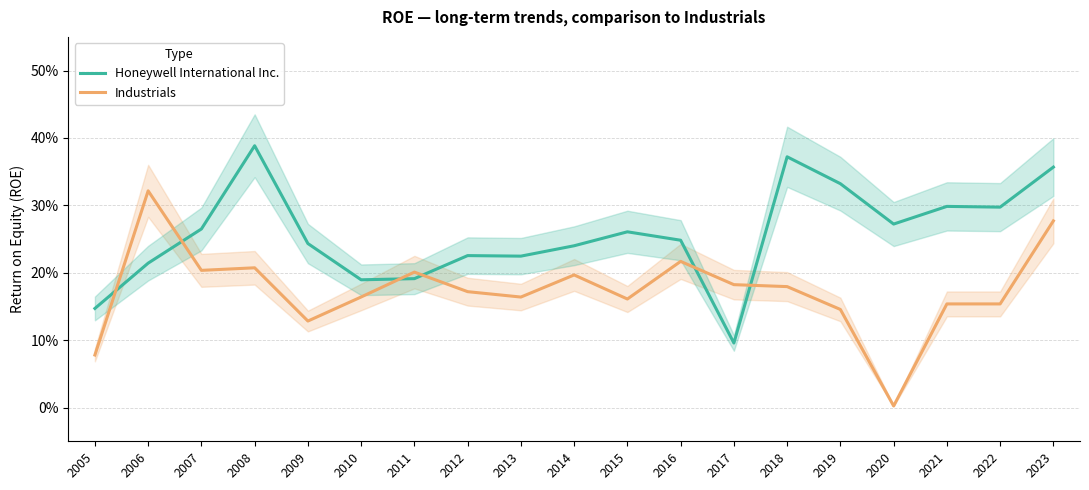

The value of Honeywell International Inc. at 2020 is 0.3. True or false?

True